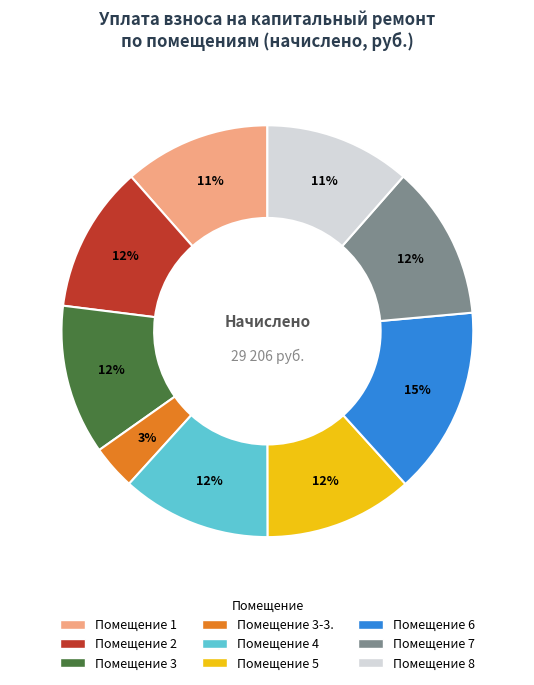

To the nearest percent, what is the average slice percentage?

11%